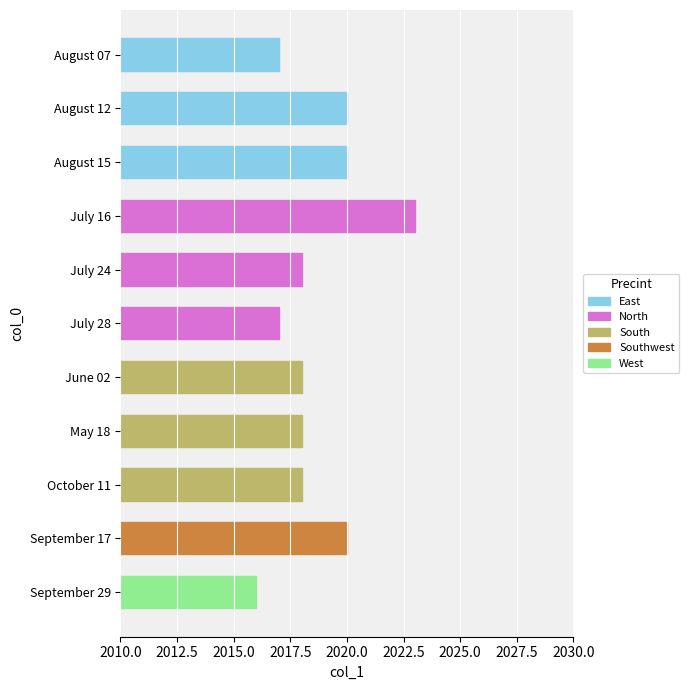

What is the label of the 5th bar from the top?

July 24